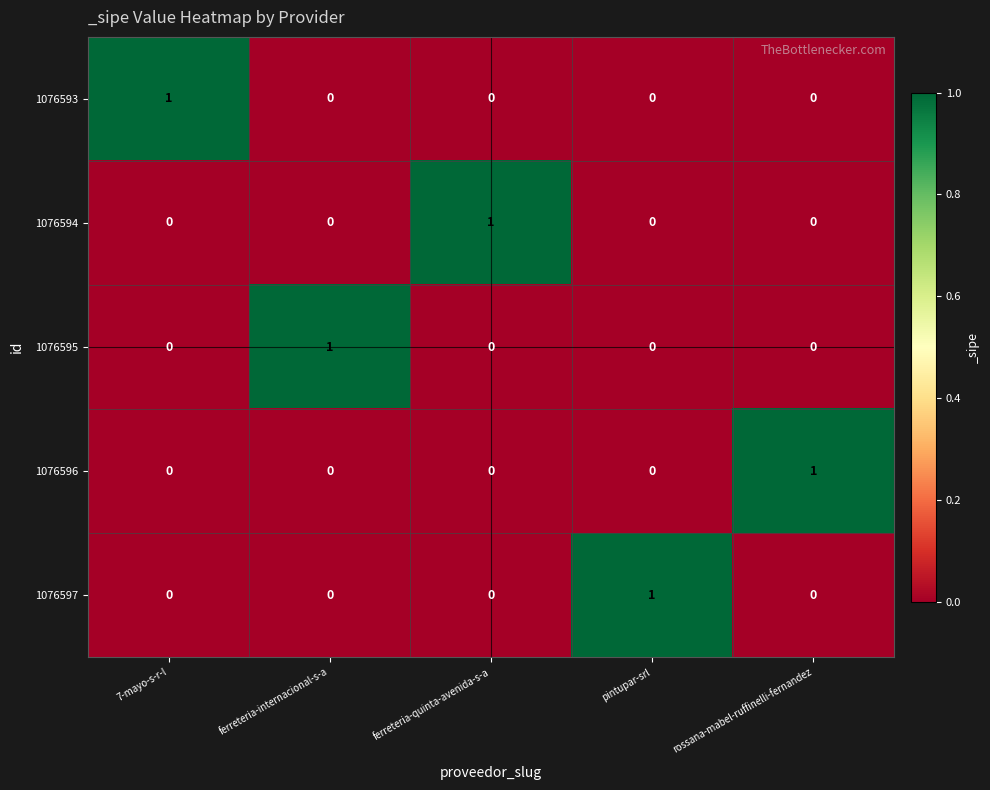

The value of 1076594 at pintupar-srl is 0. True or false?

True